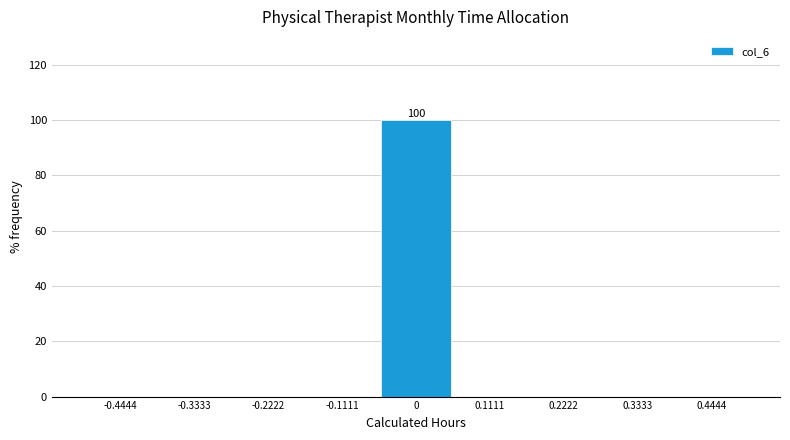

Which range on the x-axis has the tallest bar?

-0.06 to 0.06